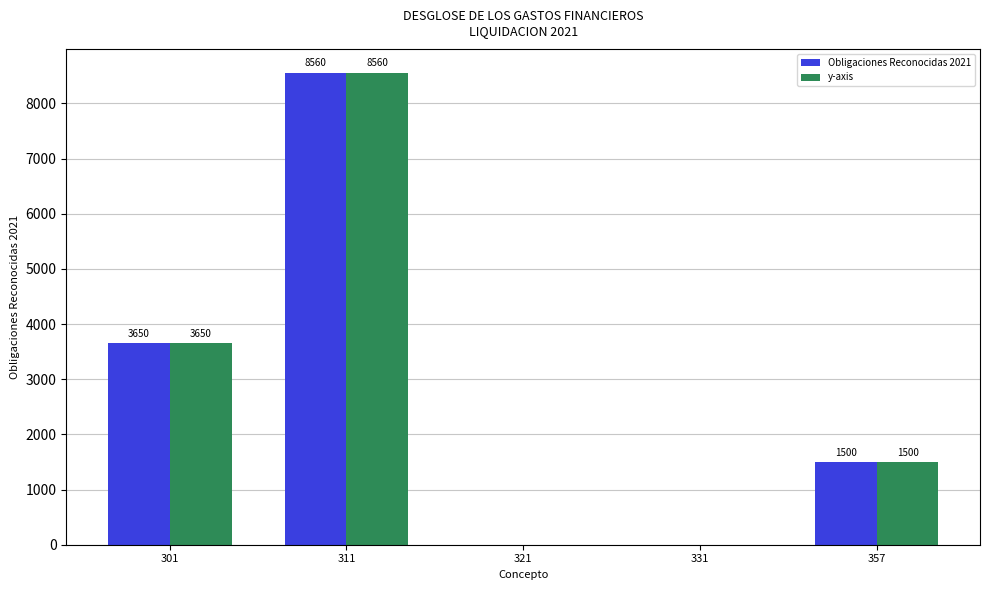

At which category is the sum across all series the highest?

311